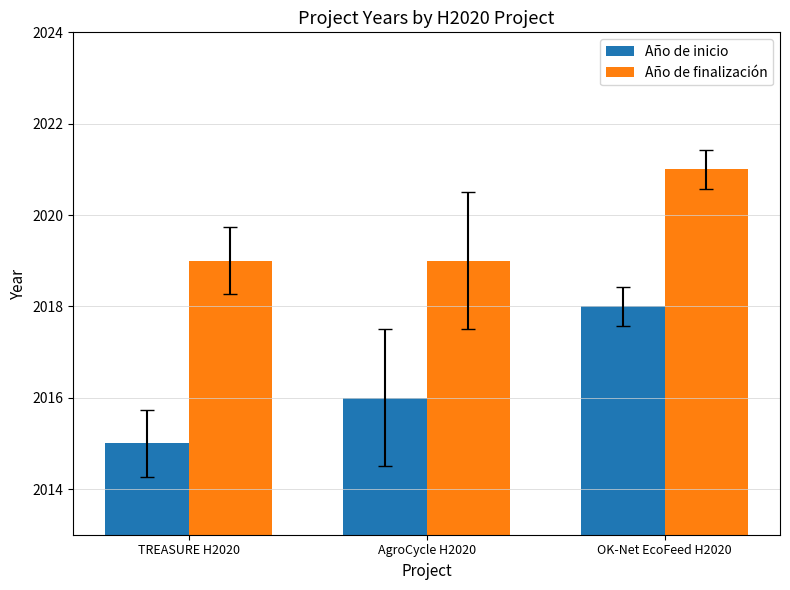

What position from the left is AgroCycle H2020?

2